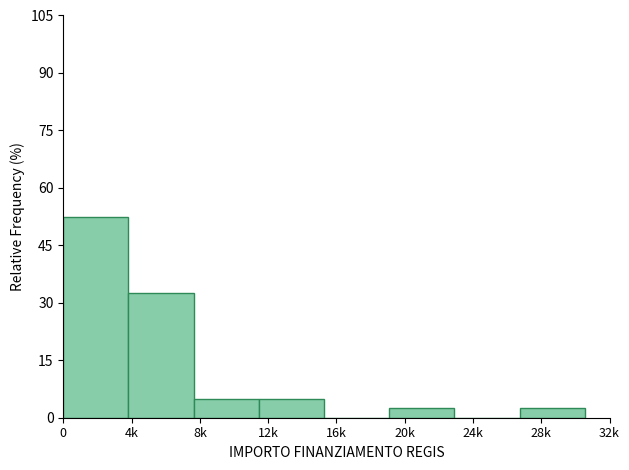

Reading left to right, what are all the values shown in this chart?

0=52.5	4k=32.5	8k=5.0	12k=5.0	16k=0.0	20k=2.5	24k=0.0	28k=2.5